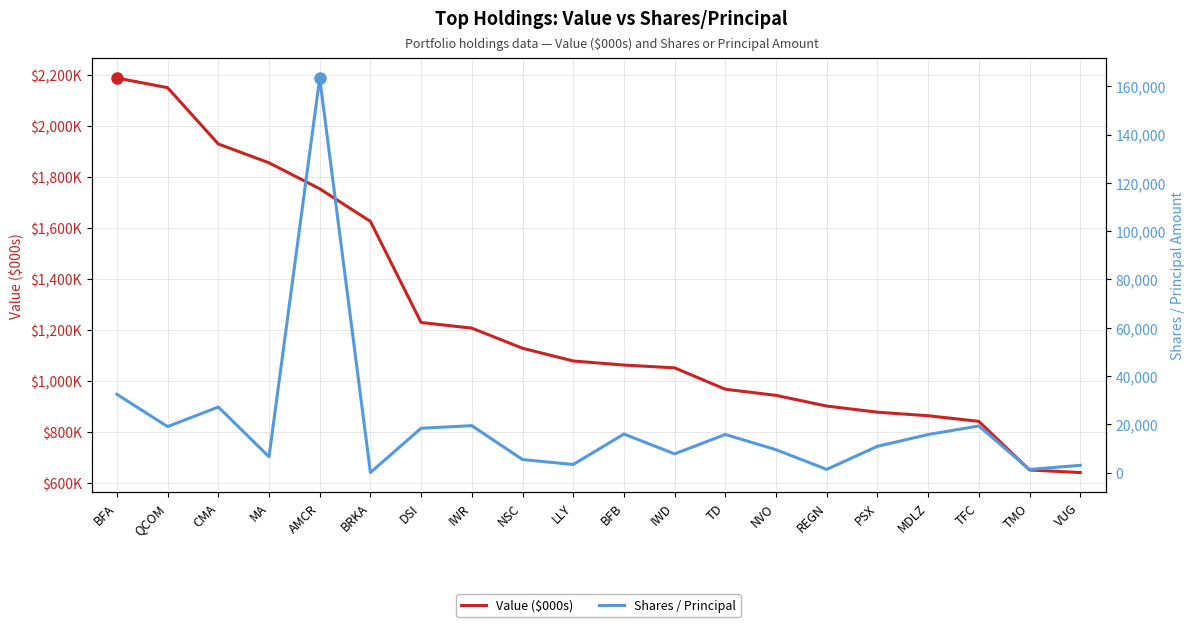

How many data points in Shares / Principal are above 15746?

9